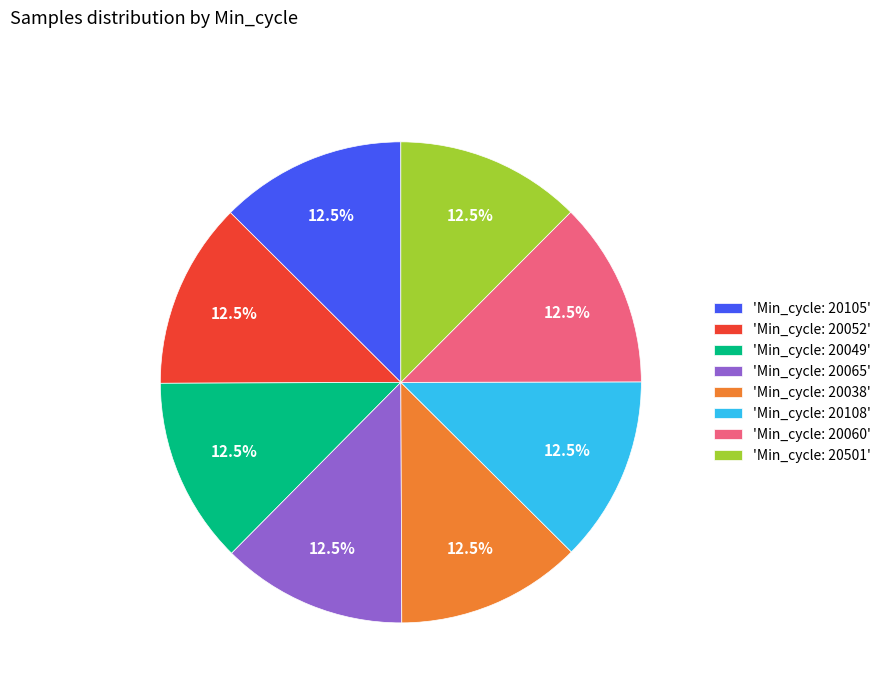

Is there a majority slice in this chart?

No